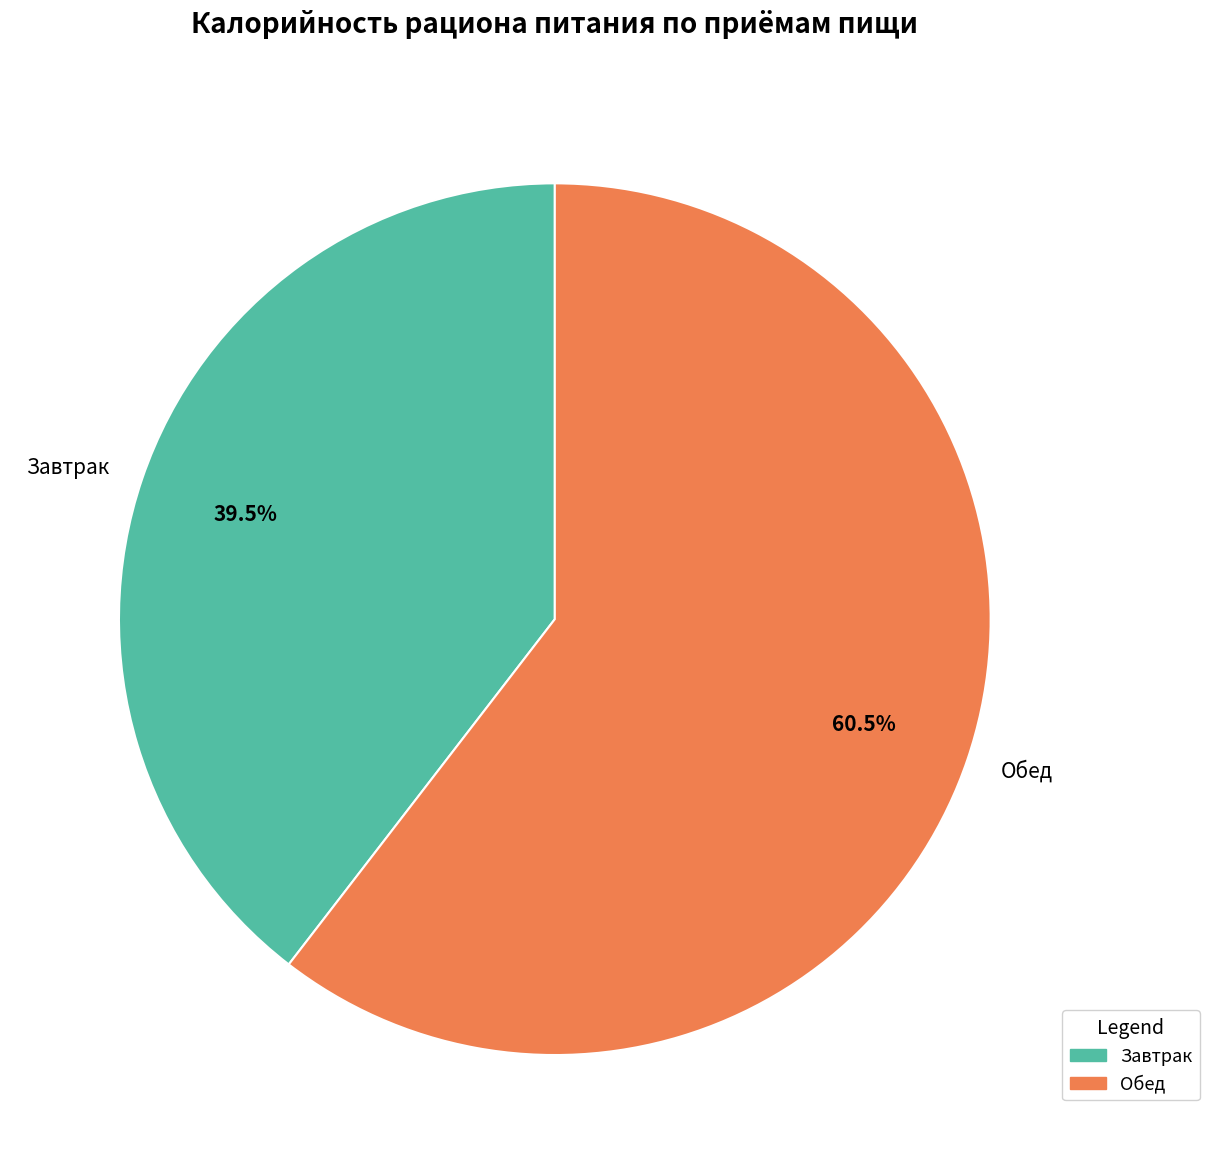

Between Завтрак and Обед, which is larger?

Обед